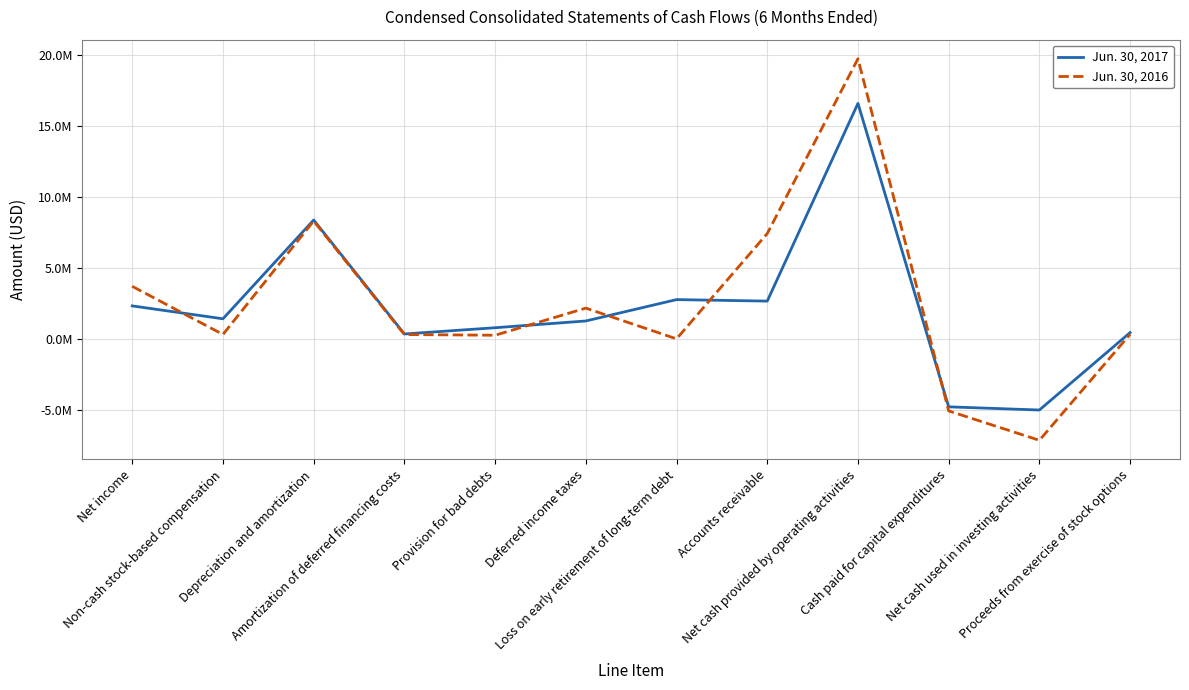

What are all the series names shown in the legend?

Jun. 30, 2017, Jun. 30, 2016